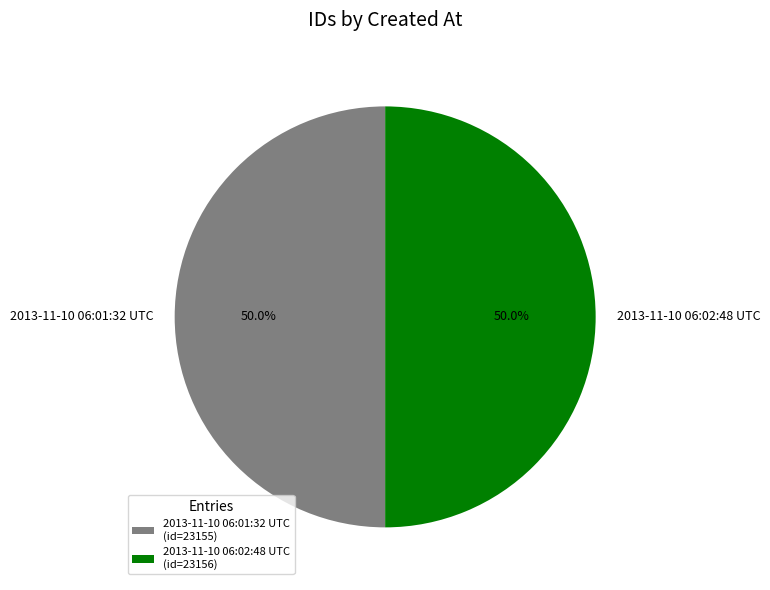

What percentage is the 2013-11-10 06:02:48 UTC slice, to the nearest percent?

50%